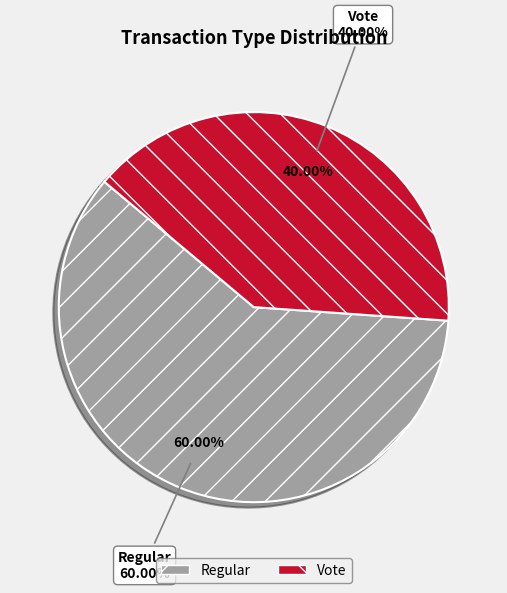

Count the number of slices in the pie.

2